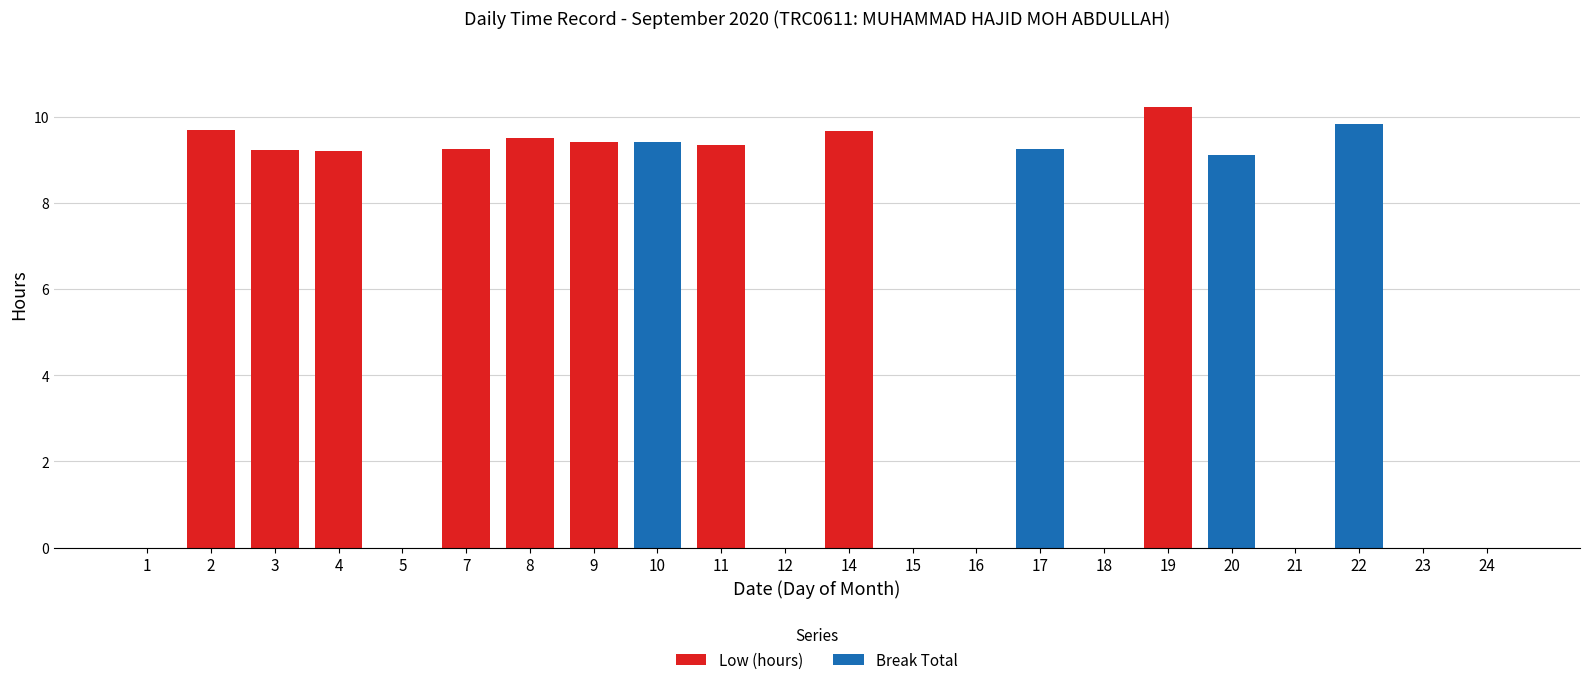

At which label does Low (hours) reach its peak?

19